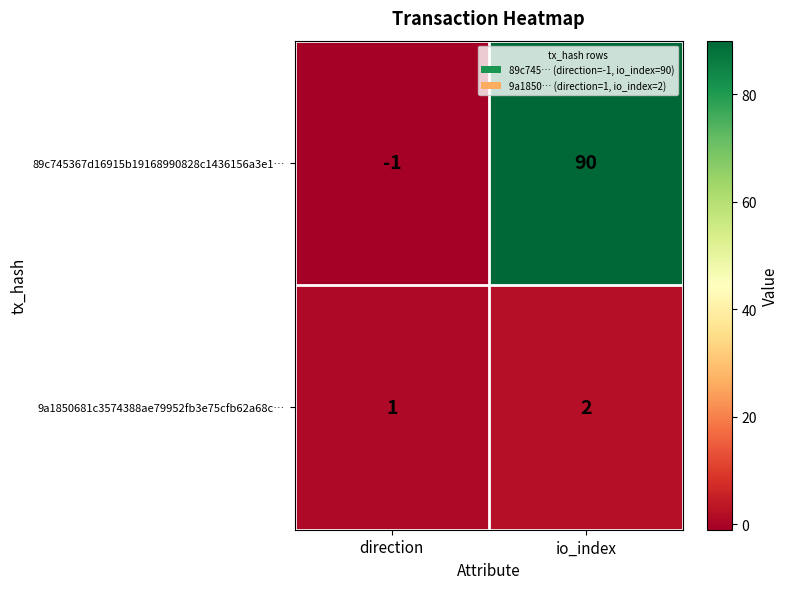

Reading left to right, list all the values displayed in this chart.

89c745367d16915b19168990828c1436156a3e1…: direction=-1	io_index=90
9a1850681c3574388ae79952fb3e75cfb62a68c…: direction=1	io_index=2